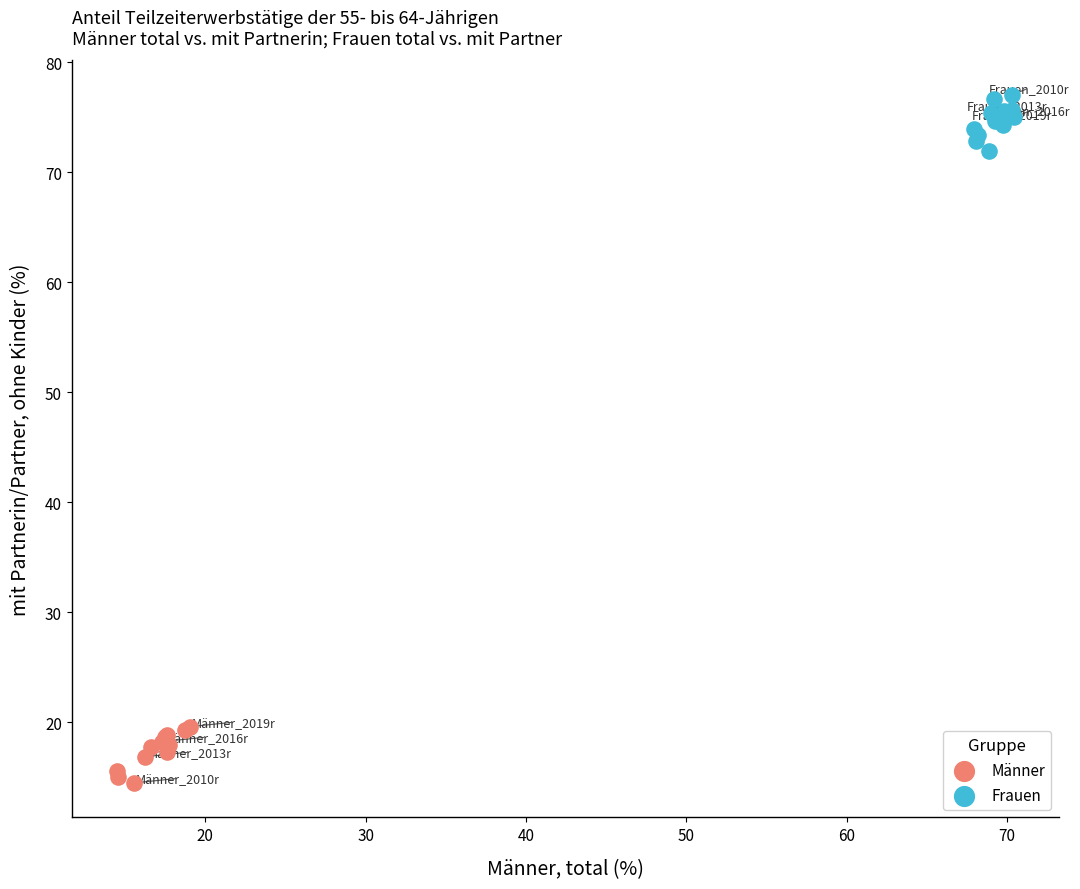

Which series reaches the maximum Y coordinate?

Frauen